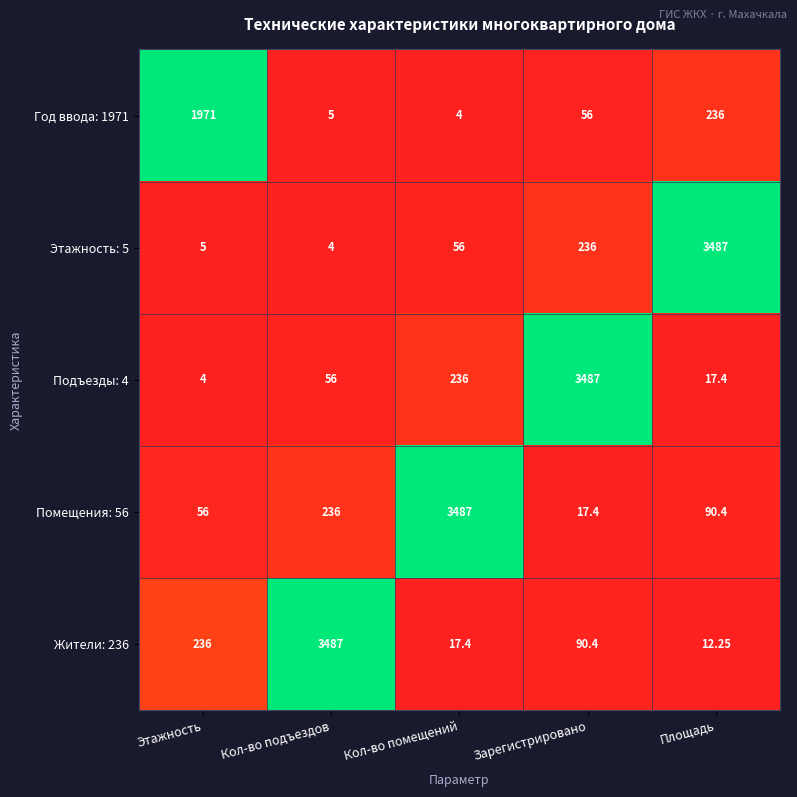

How many distinct data groups are displayed?

5